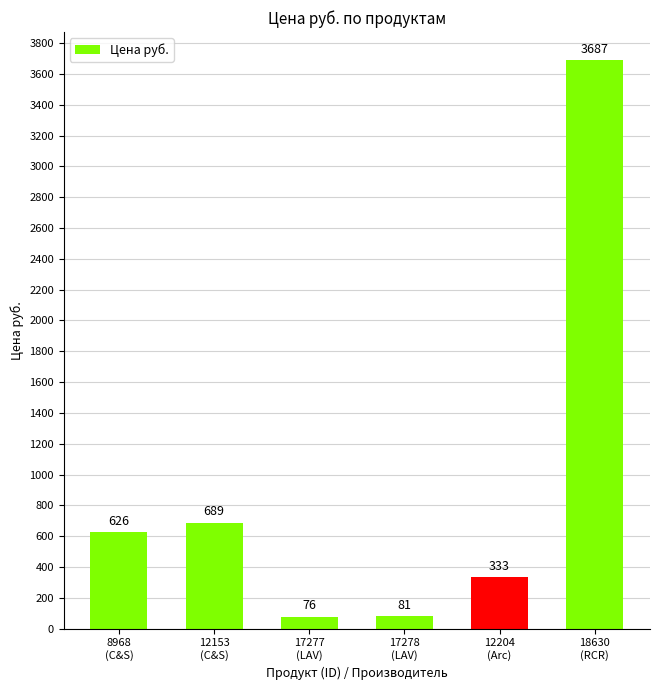

What is the difference between the values at 12153
(C&S) and 18630
(RCR)?

2998